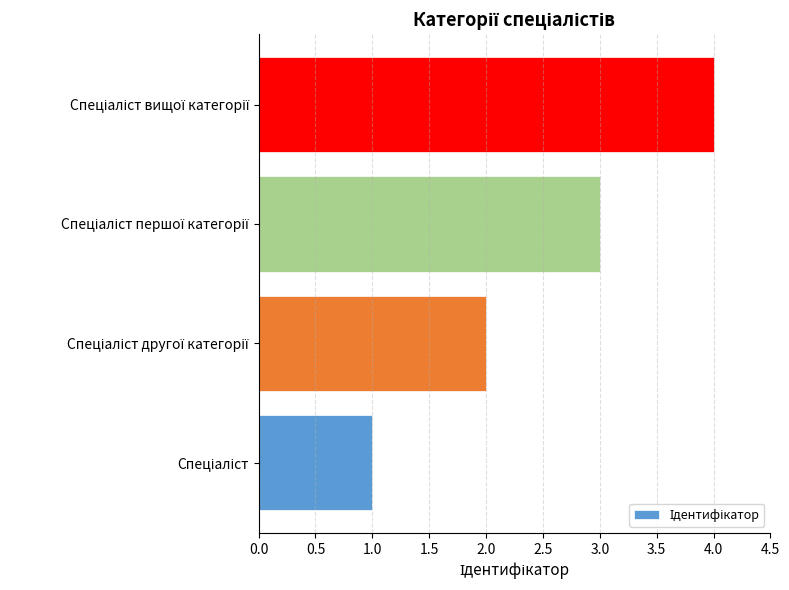

What is the difference between the maximum and minimum values?

3